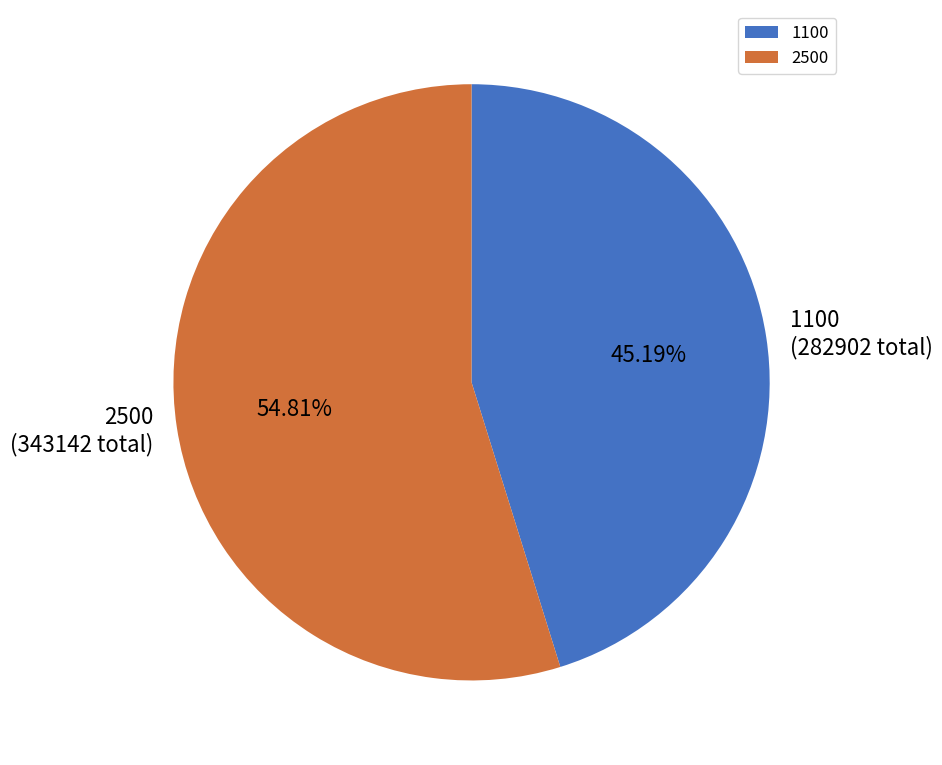

What is the majority slice?

2500